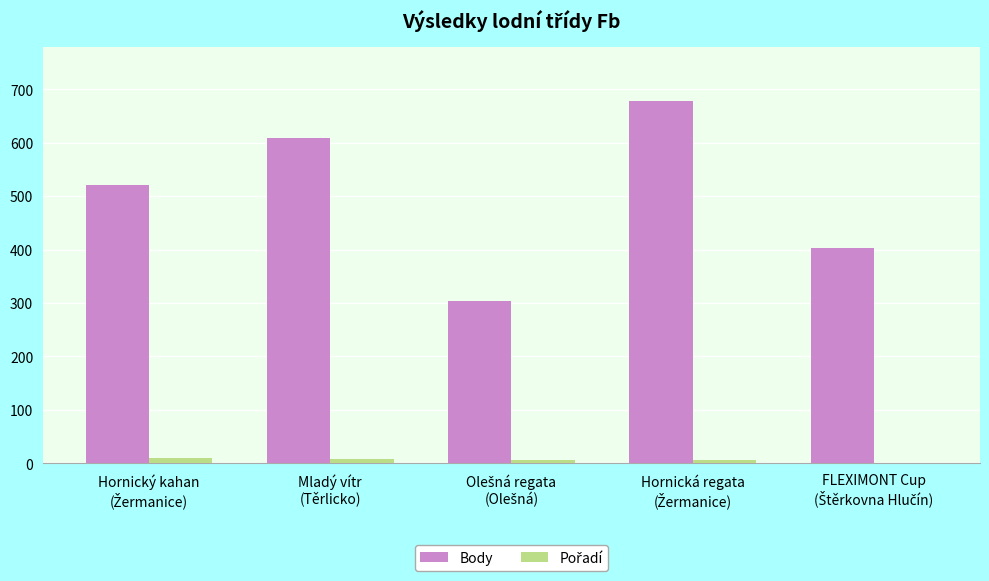

What is the maximum value shown in the chart?

678